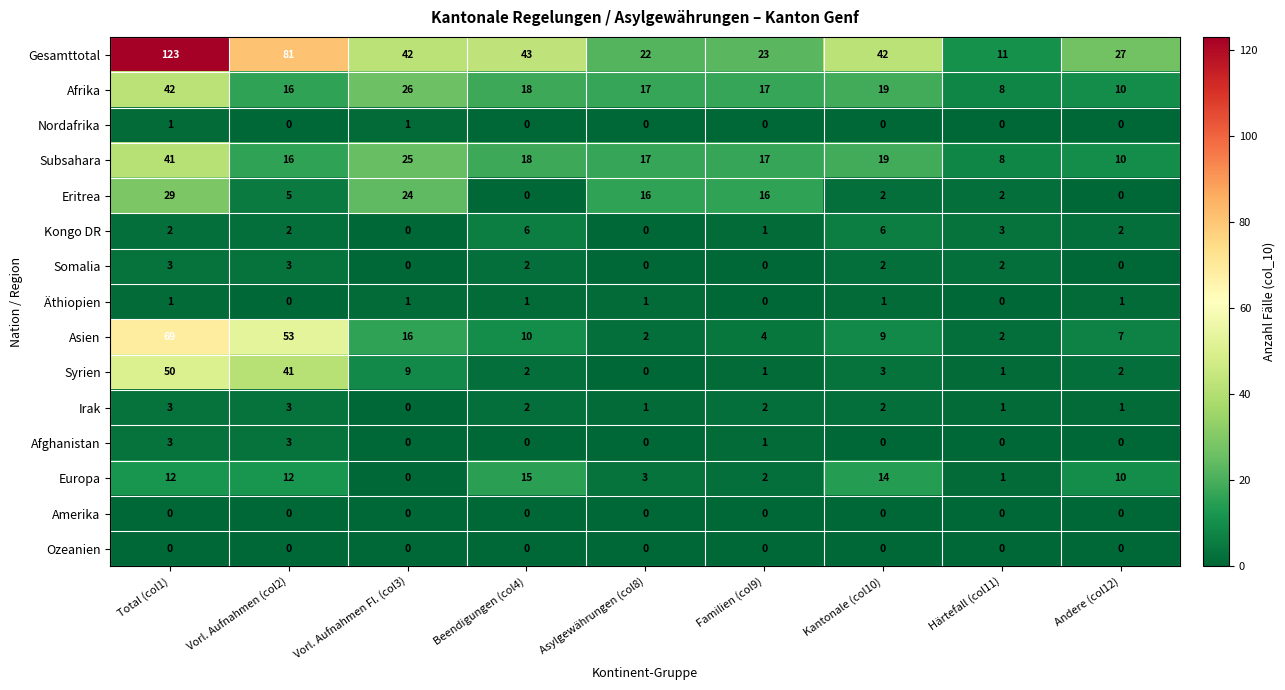

Which label corresponds to the largest value in the chart?

Total (col1)